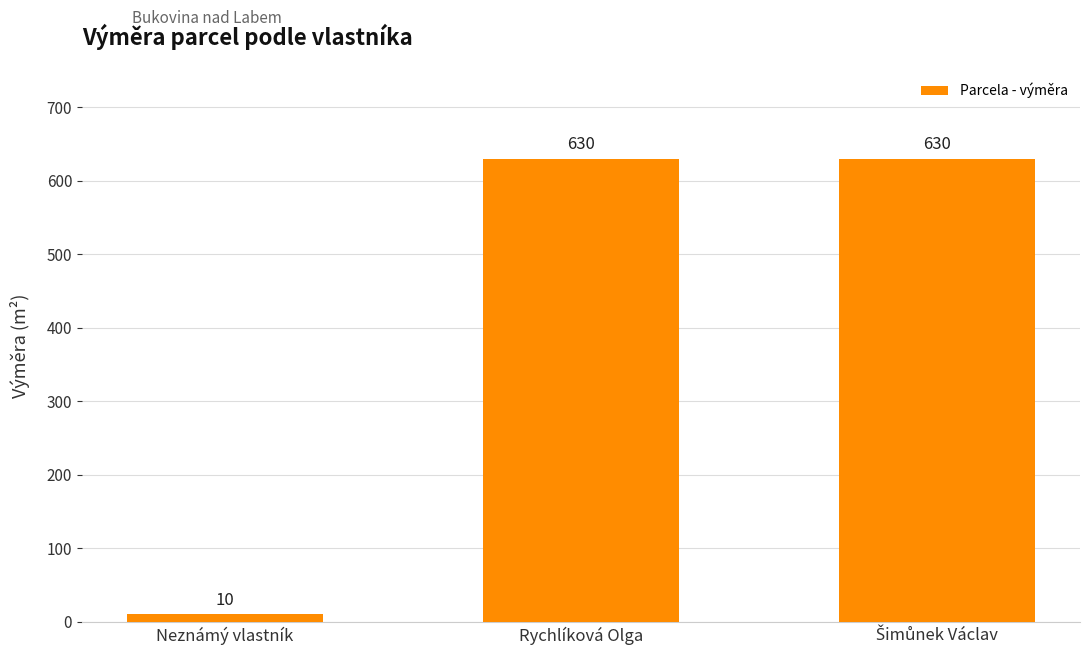

Reading left to right, what are all the values shown in this chart?

10	630	630